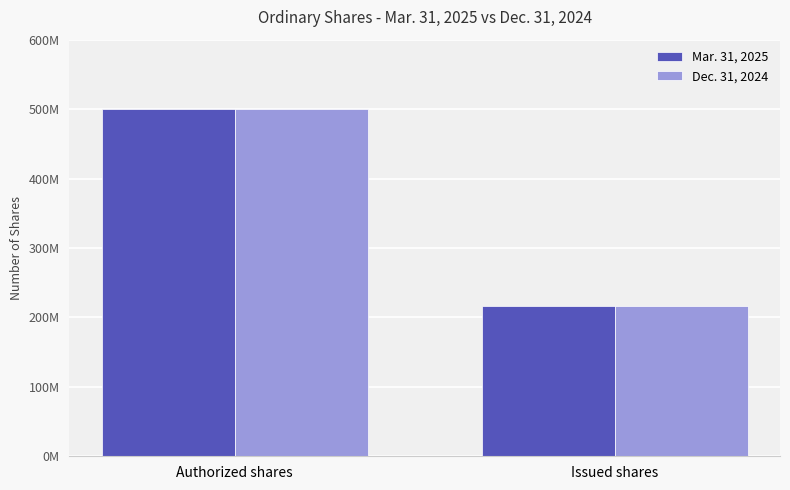

Which category has the highest value in the Dec. 31, 2024 series?

Authorized shares